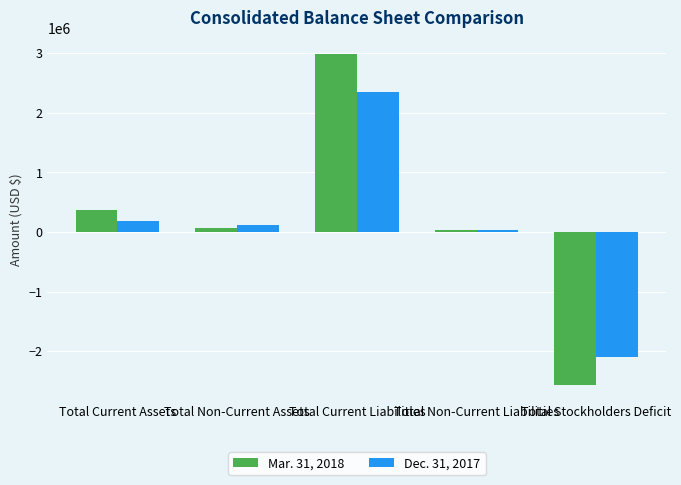

What is the difference between the highest and lowest values at Total Current Liabilities?

633514